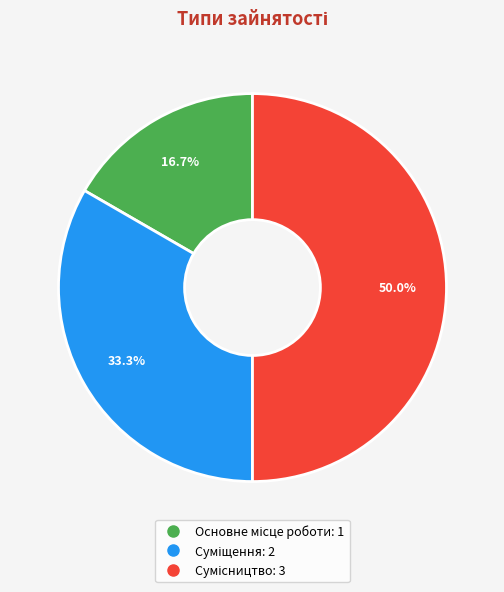

How many slices are in this pie chart?

3